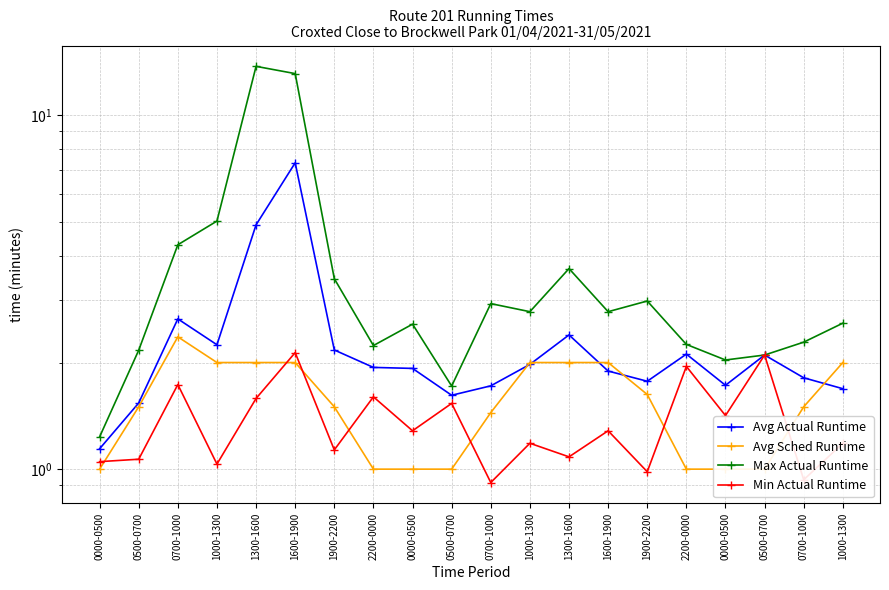

True or false: Min Actual Runtime and Max Actual Runtime cross at least once.

False